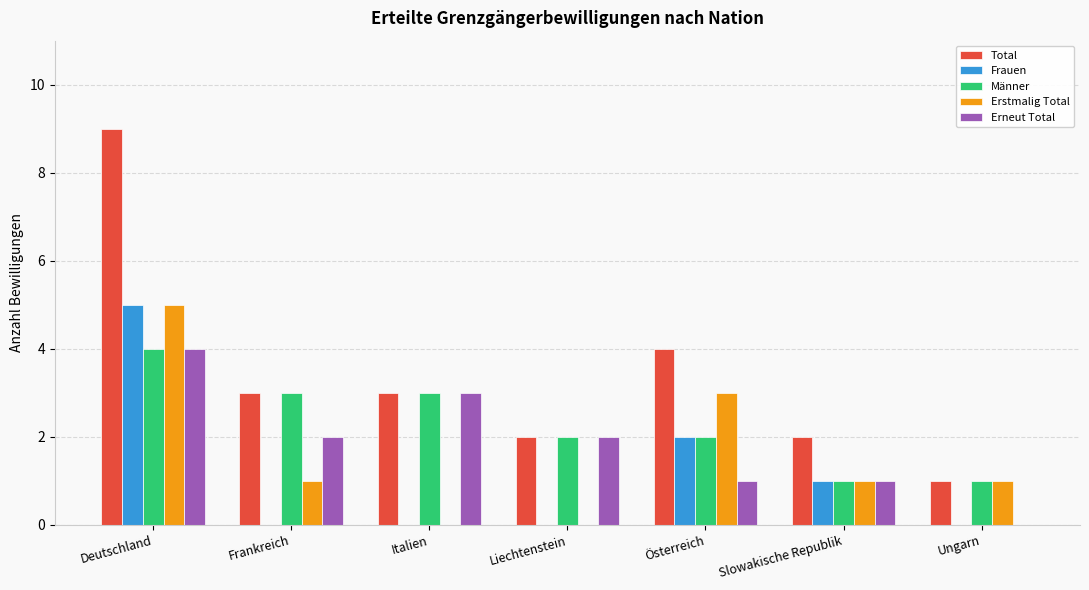

Which series changed the most between Italien and Österreich?

Erstmalig Total